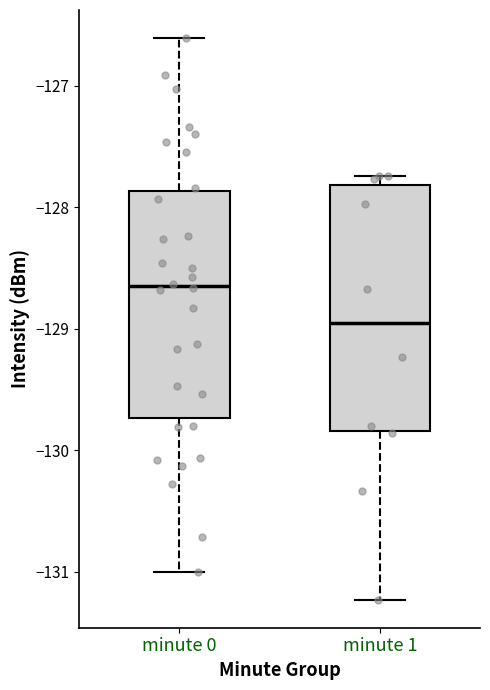

Reading left to right, transcribe this box plot: for each box, give where its median line is, the range the box spans, and where its two whiskers end, as read against the y-axis. The values are not printed on the chart, so give them approximately, as read against the axis.

minute 0: median -128.7, box -129.7 to -127.9, whiskers -131.0 to -126.6
minute 1: median -129.0, box -129.8 to -127.8, whiskers -131.2 to -127.7